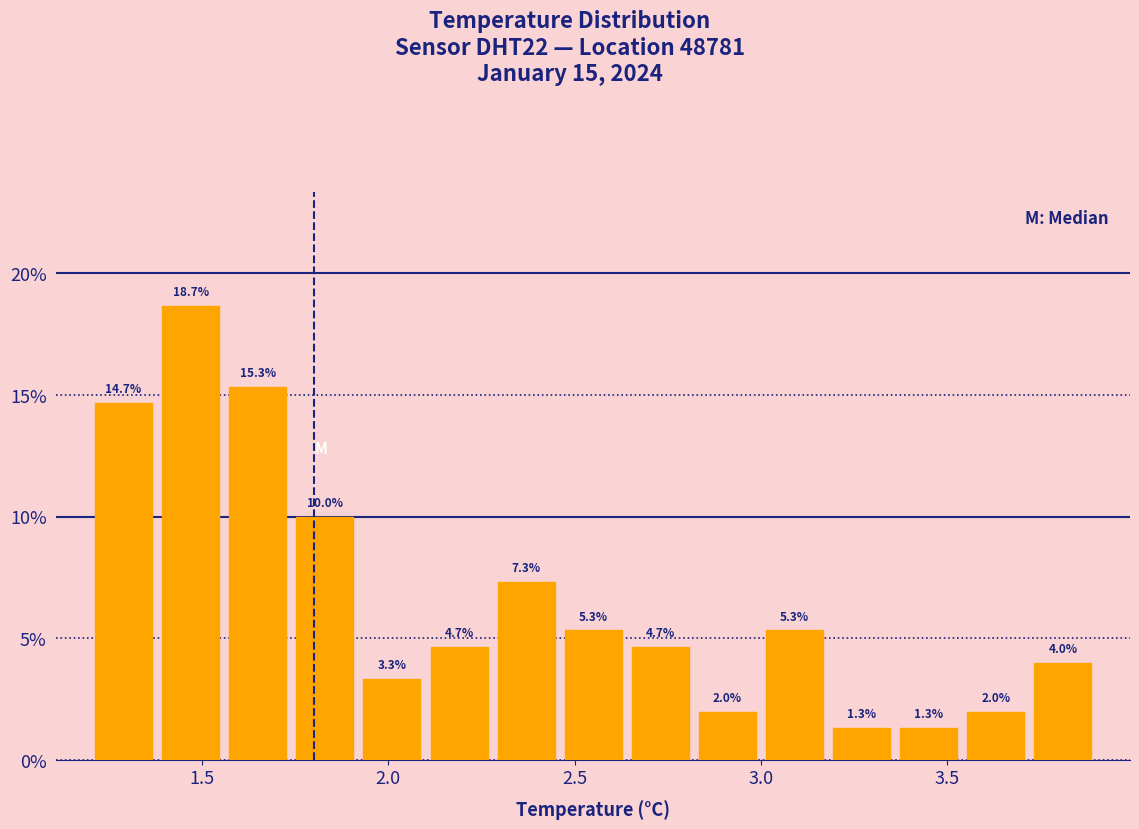

Read against the x-axis, roughly where is the centre of the tallest bar?

1.45